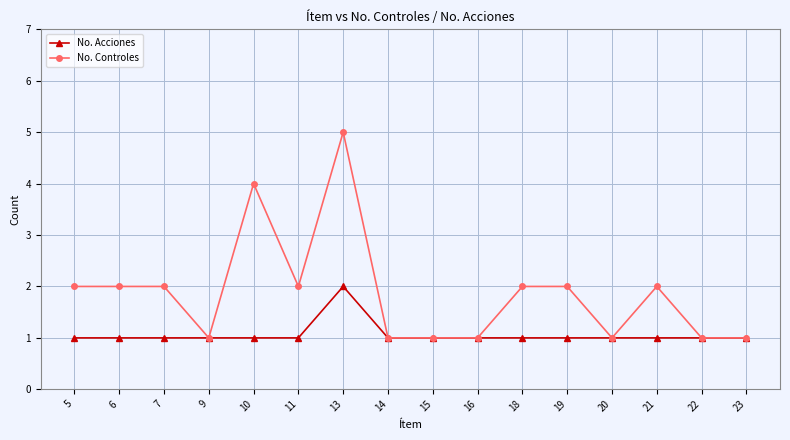

How many data points in No. Controles are less than 2?

7